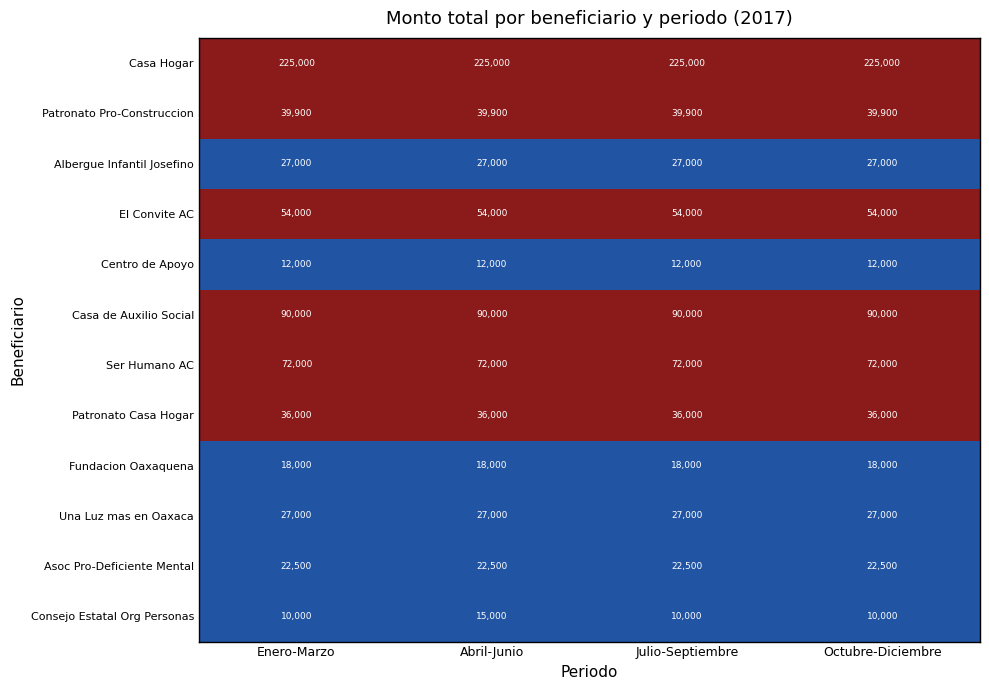

What is the highest value of the Centro de Apoyo series?

12000